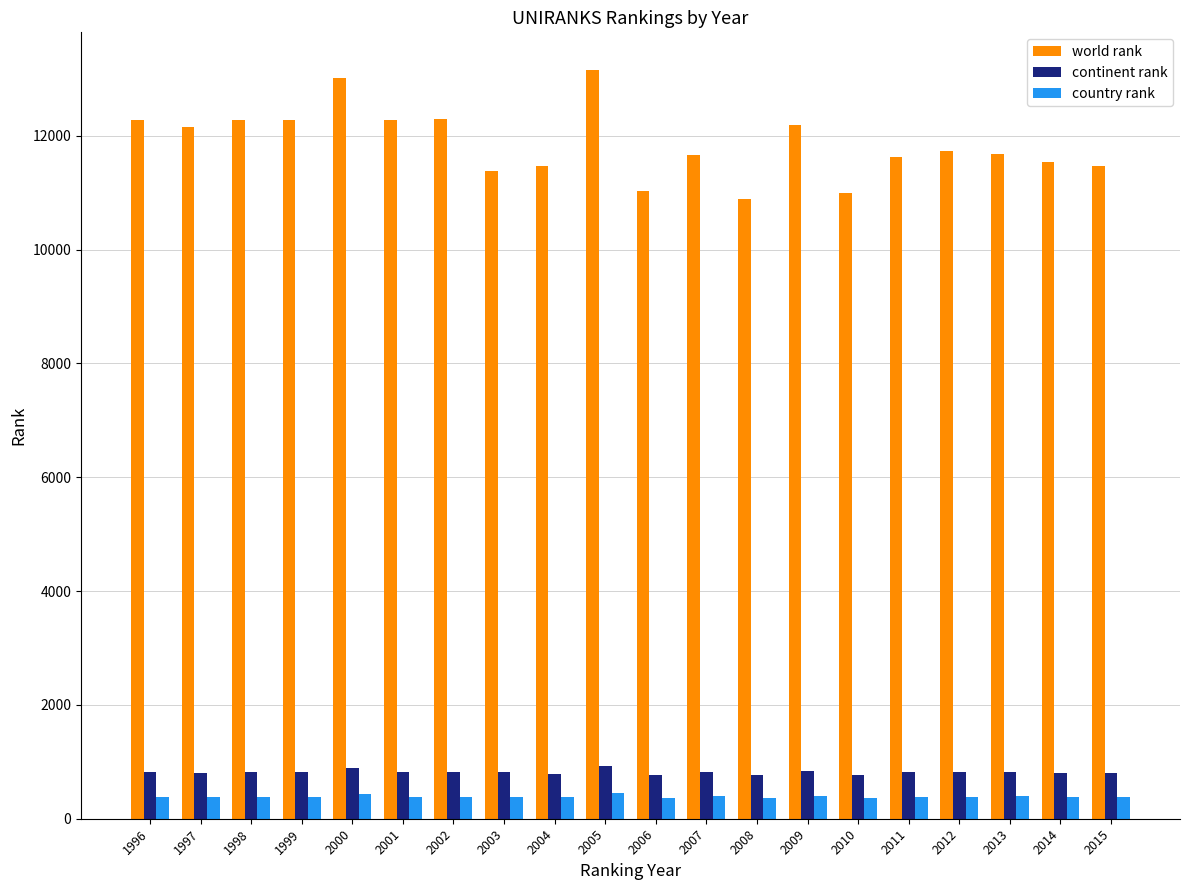

What is the lowest value of the world rank series?

10882